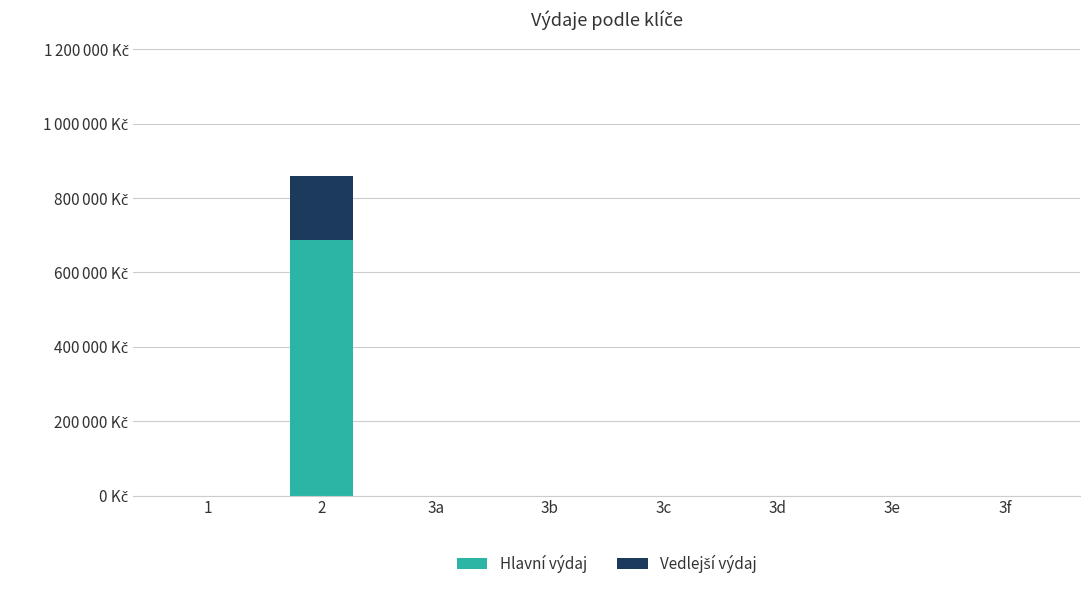

What is the total value across all series at 2?

860484.0